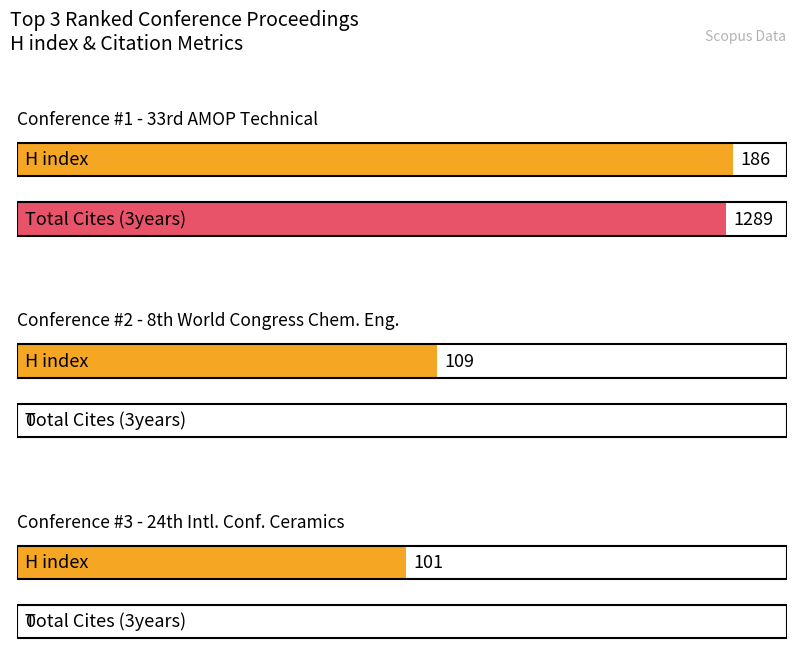

Which series has the widest spread of values?

Total Cites (3years)